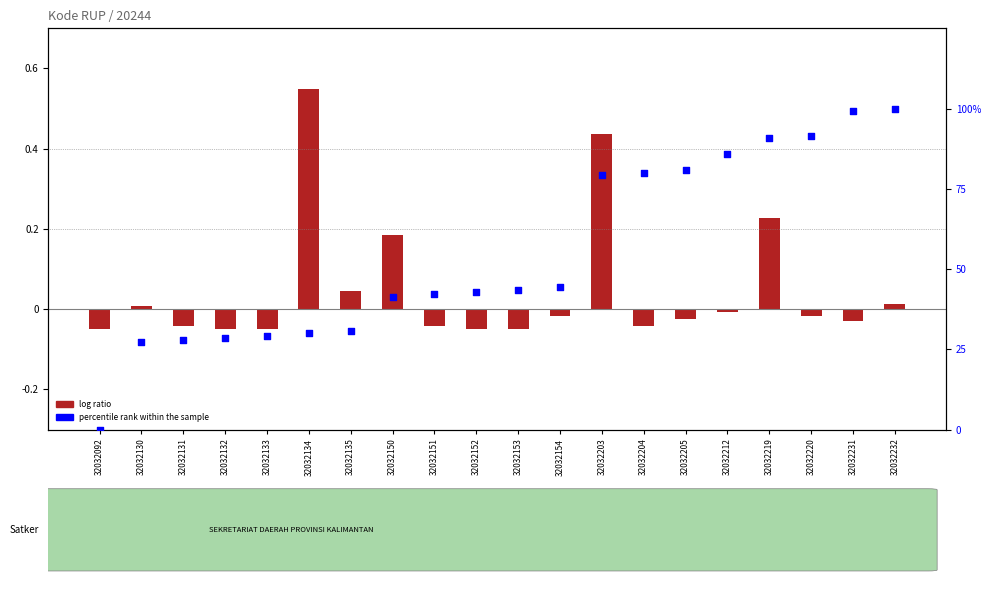

Which series has the widest spread of Y values?

percentile rank within the sample